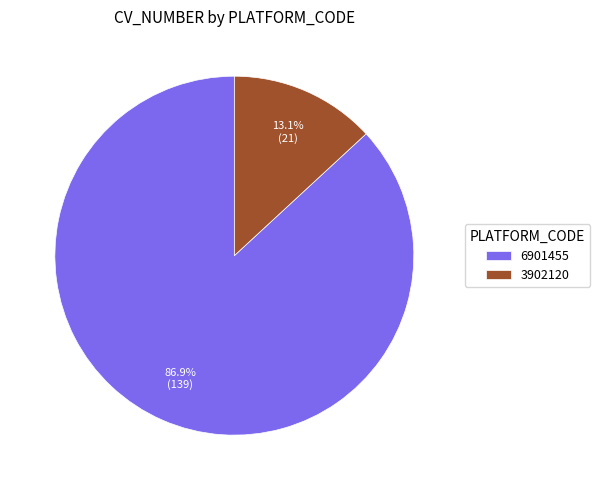

To the nearest percent, what is the difference between the 6901455 and 3902120 slice percentages?

74%